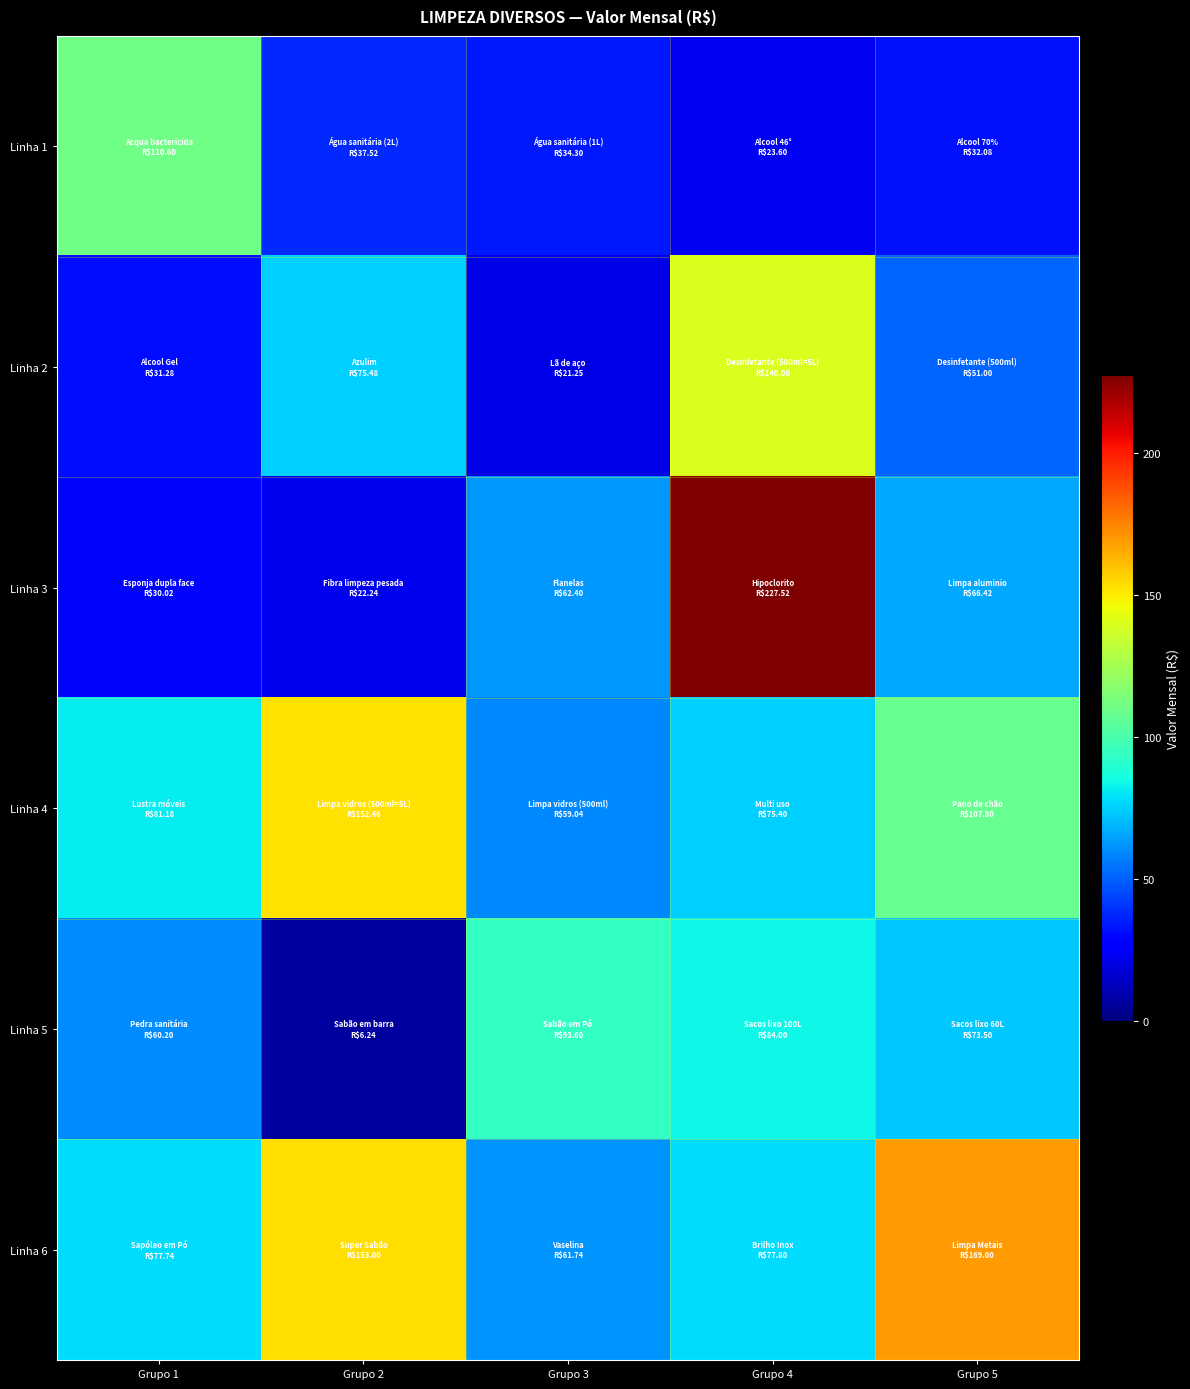

Which series has the largest total across all categories?

Linha 6